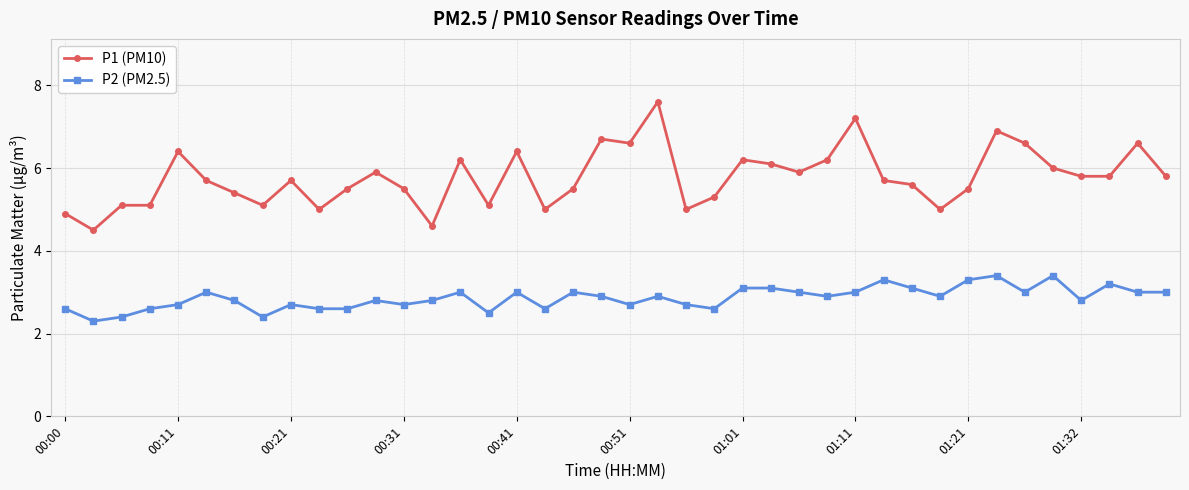

Rank the series by their maximum value, from lowest to highest.

P2 (PM2.5), P1 (PM10)